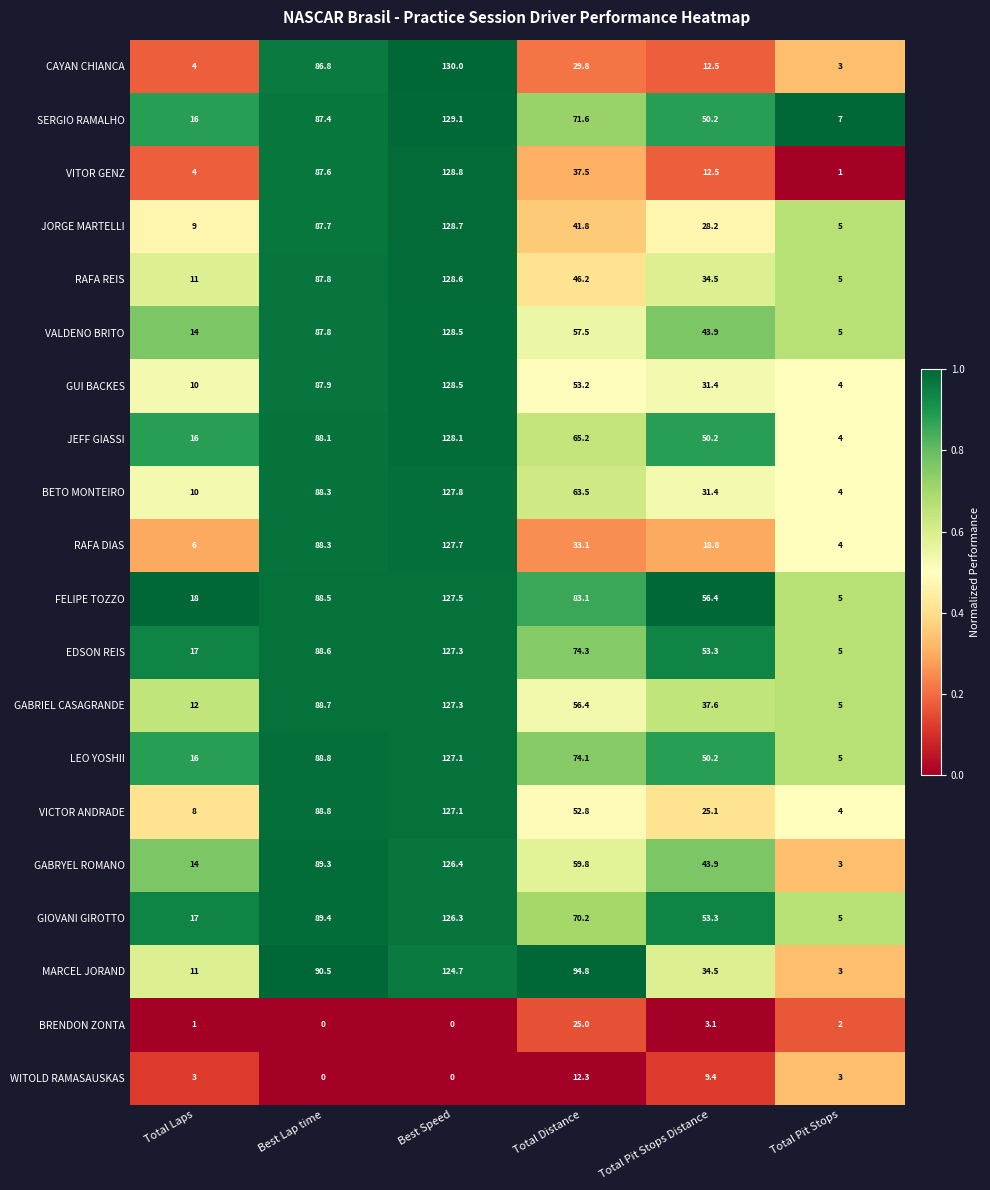

What is the maximum value shown in the chart?

130.0